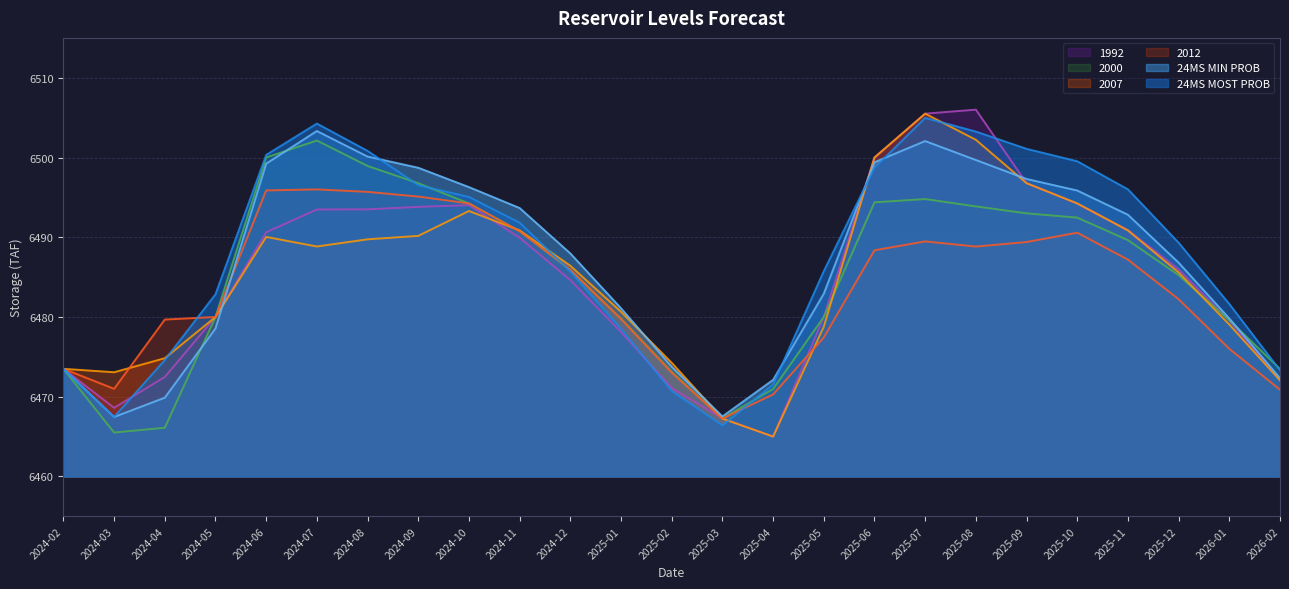

Between 2024-11 and 2026-01, which series saw the biggest shift?

2012